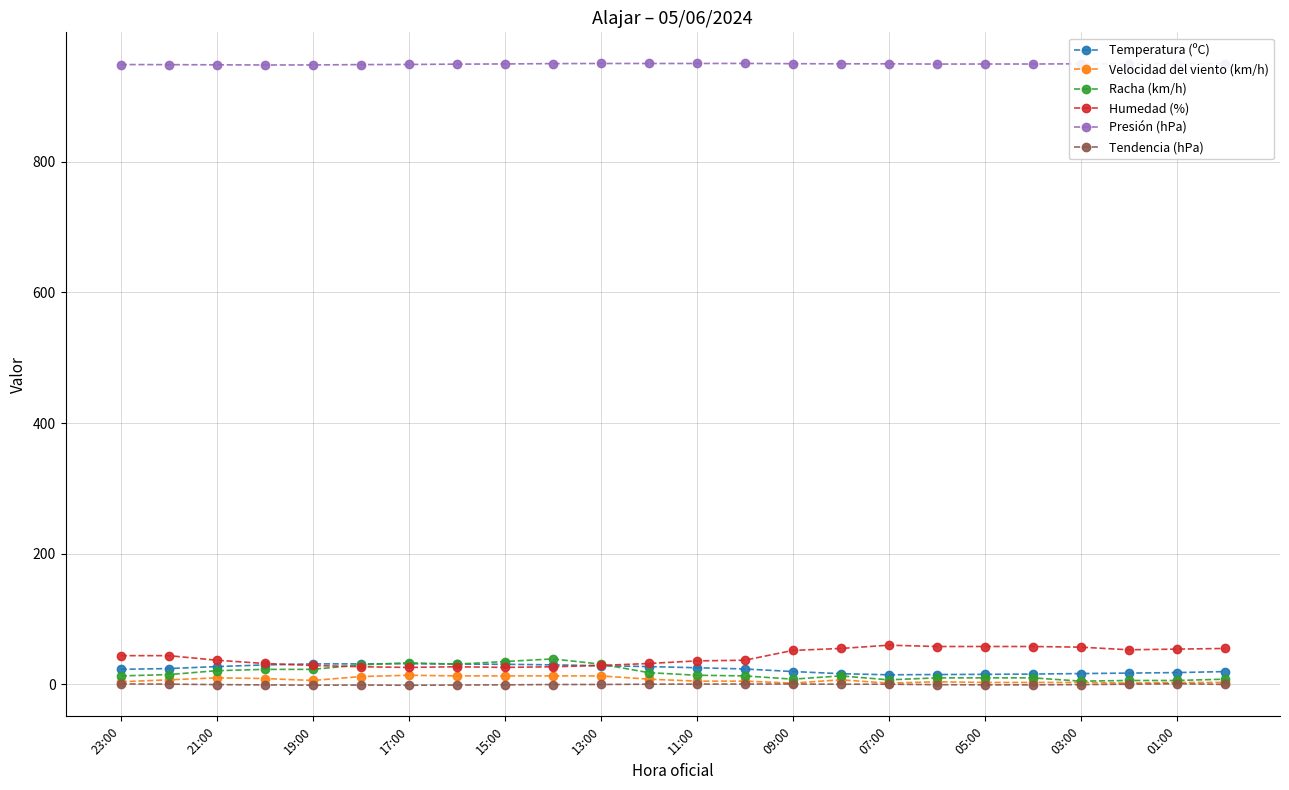

True or false: Velocidad del viento (km/h) has more than 2 points higher than both neighbors.

True